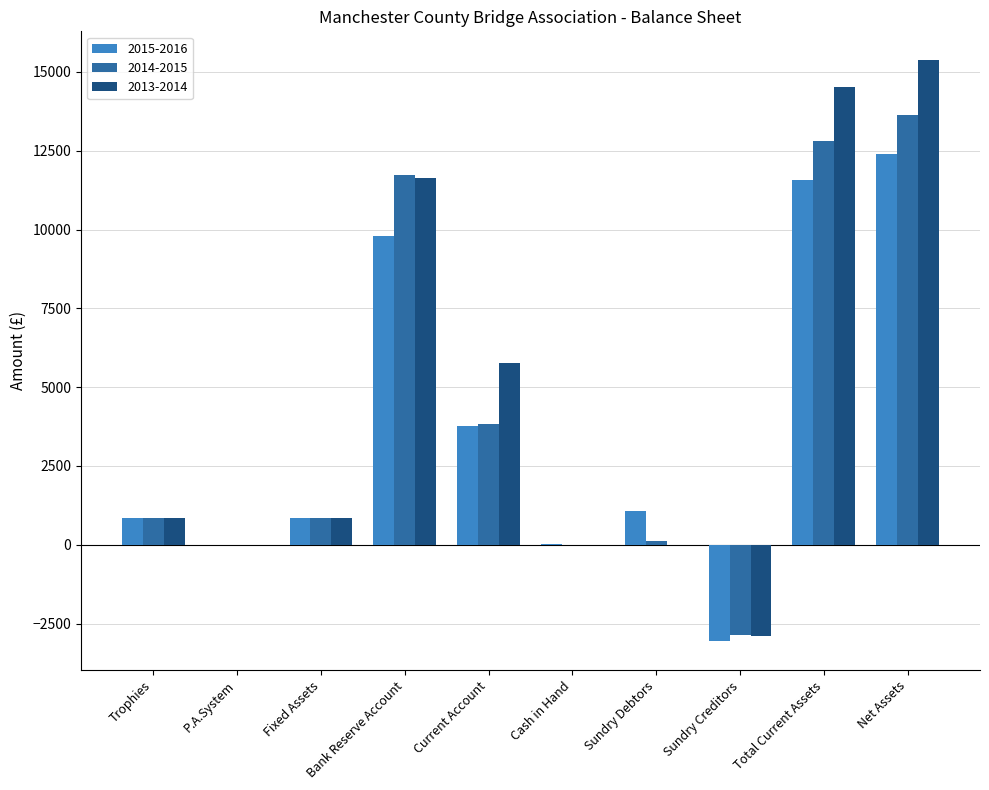

At which label does 2015-2016 first exceed 1055?

Bank Reserve Account